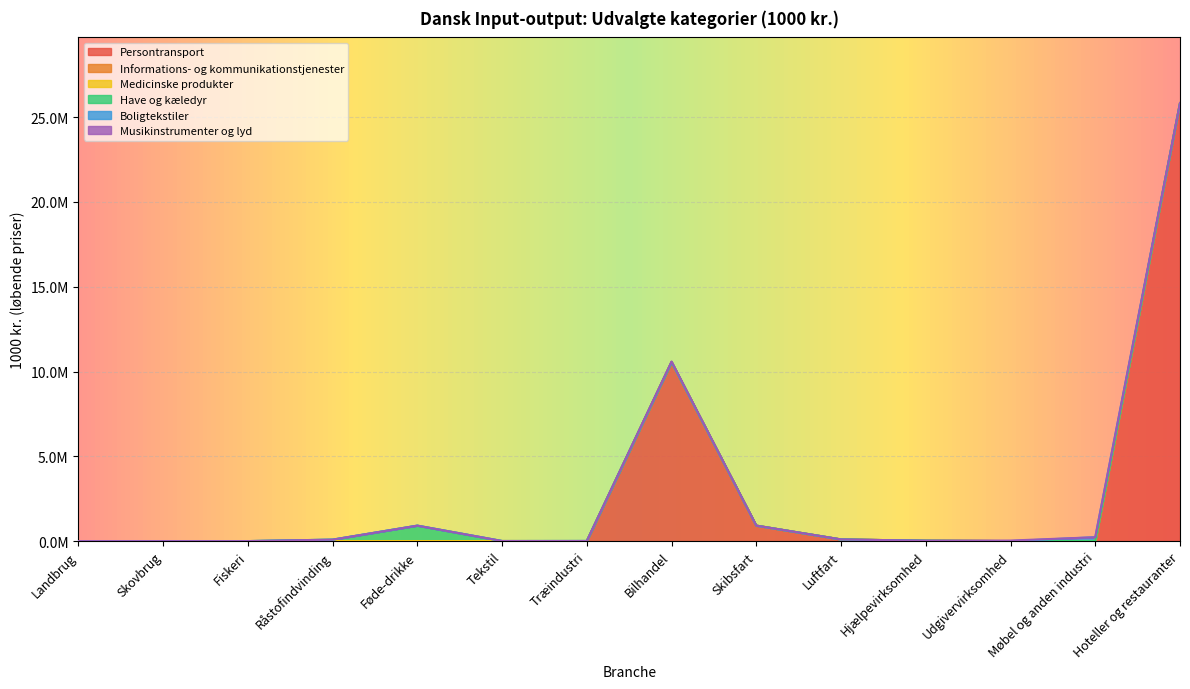

True or false: Boligtekstiler has more than 2 interior local peaks.

False